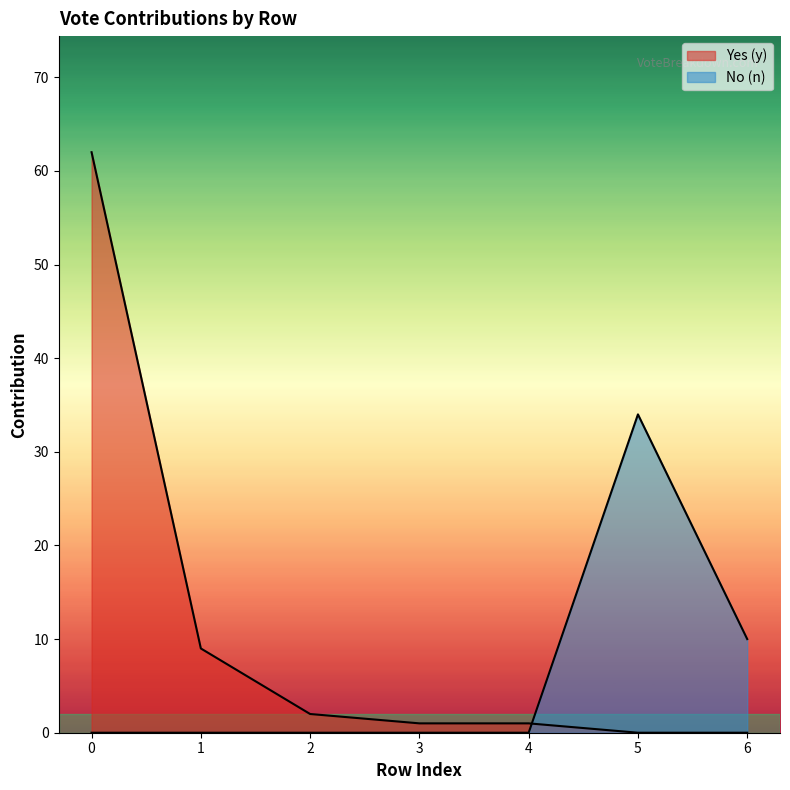

Reading left to right, what are all the values shown in this chart?

Yes (y): 62	9	2	1	1	0	0
No (n): 0	0	0	0	0	34	10